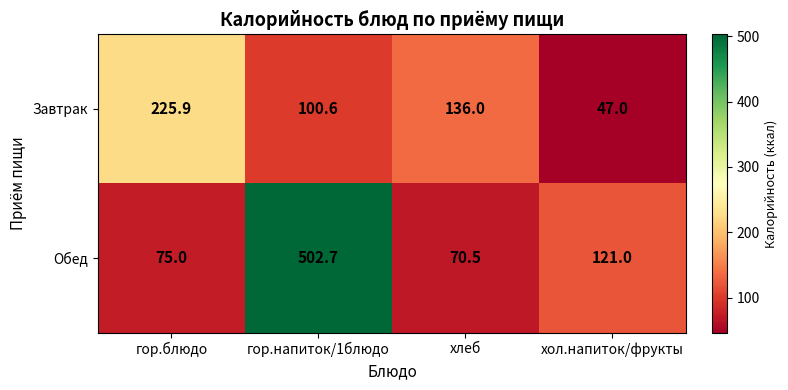

What is the difference between the Завтрак values at хол.напиток/фрукты and гор.блюдо?

178.9